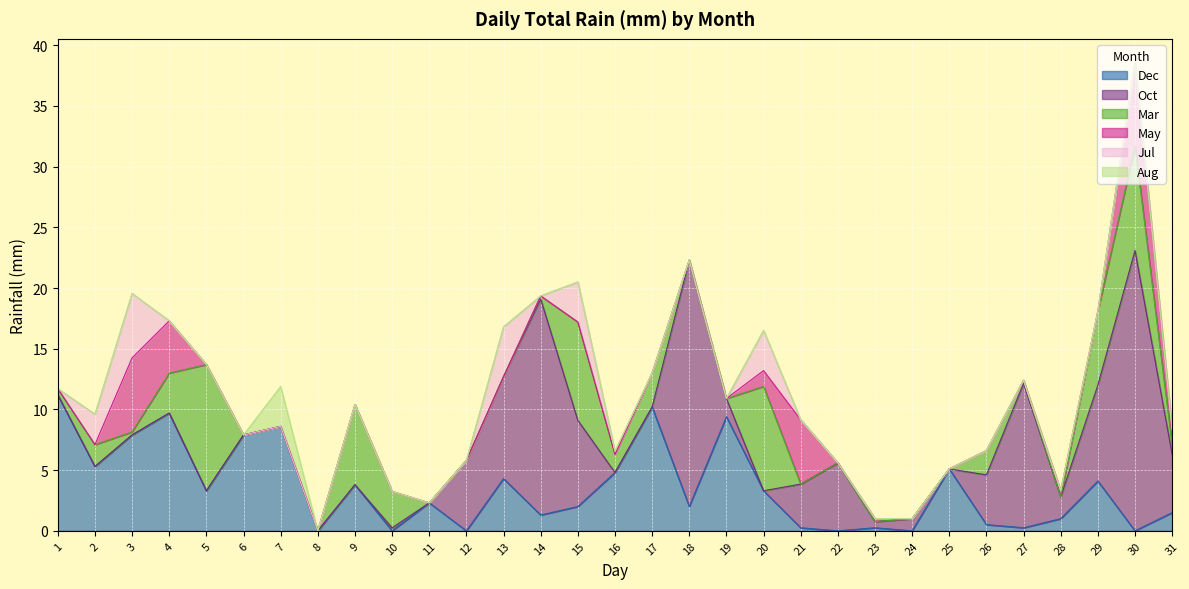

Rank the series at 21 from highest to lowest value.

May, Oct, Dec, Mar, Jul, Aug